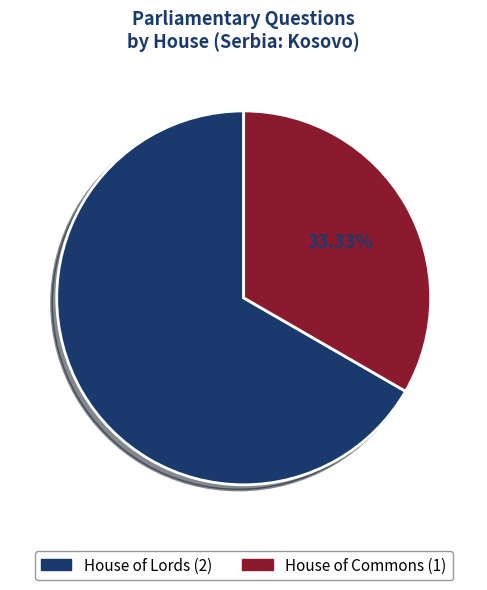

What is the smallest slice in the pie chart?

House of Commons